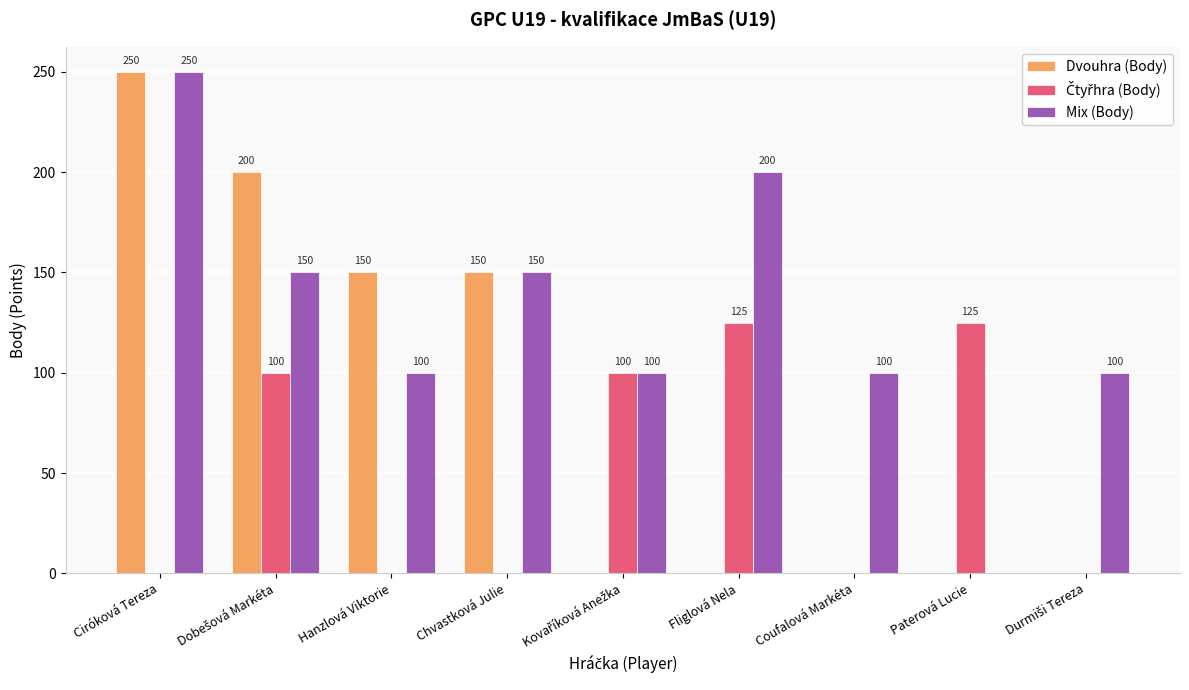

How many series are shown in this chart?

3